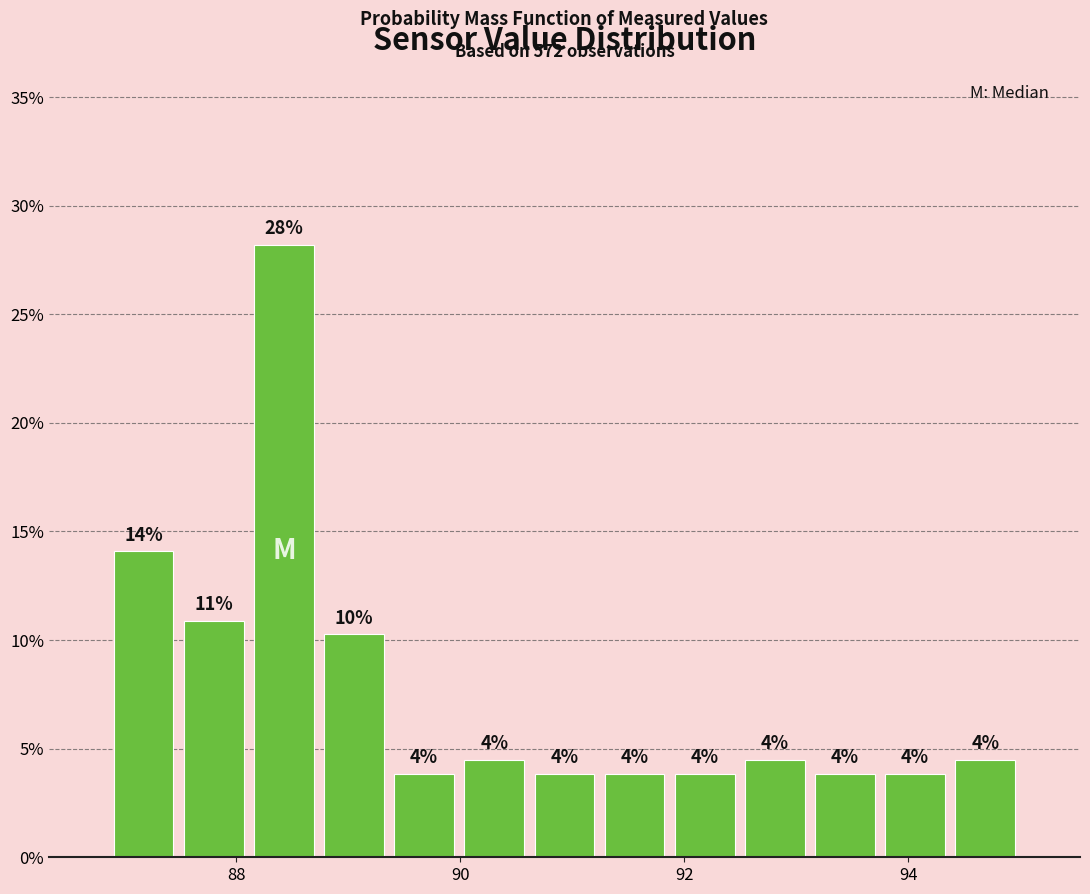

Around what value on the x-axis is the tallest bar? Give the approximate position of its centre, as read against the axis.

88.4